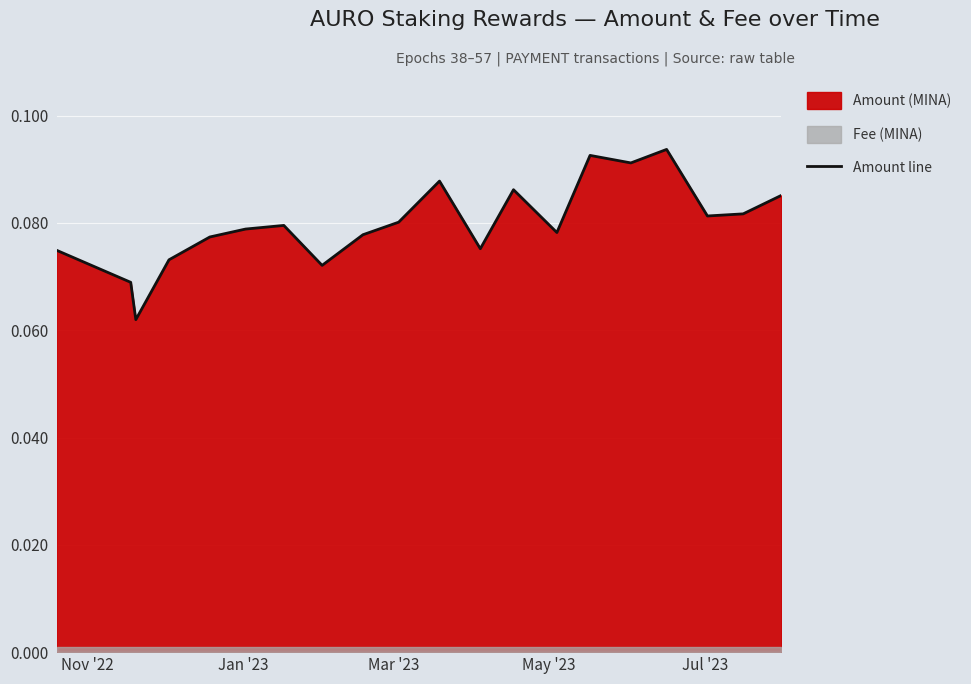

What is the value of the 4th point from the left?

0.1